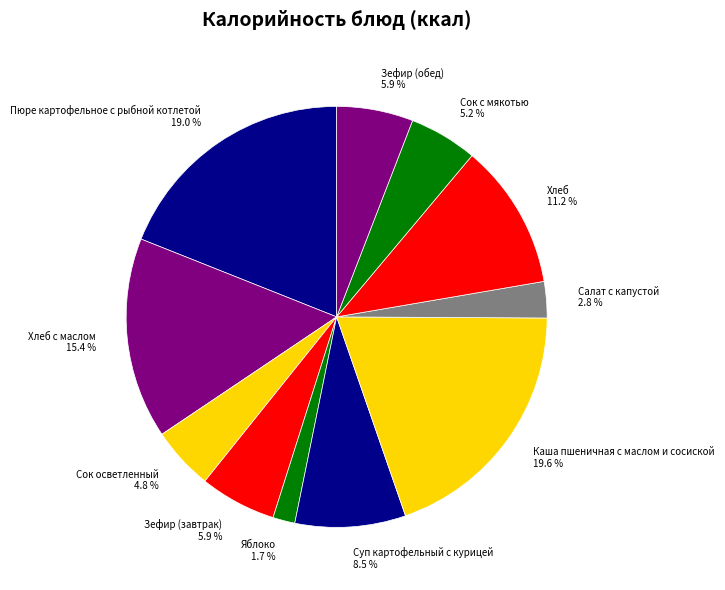

Does any single category account for the majority?

No